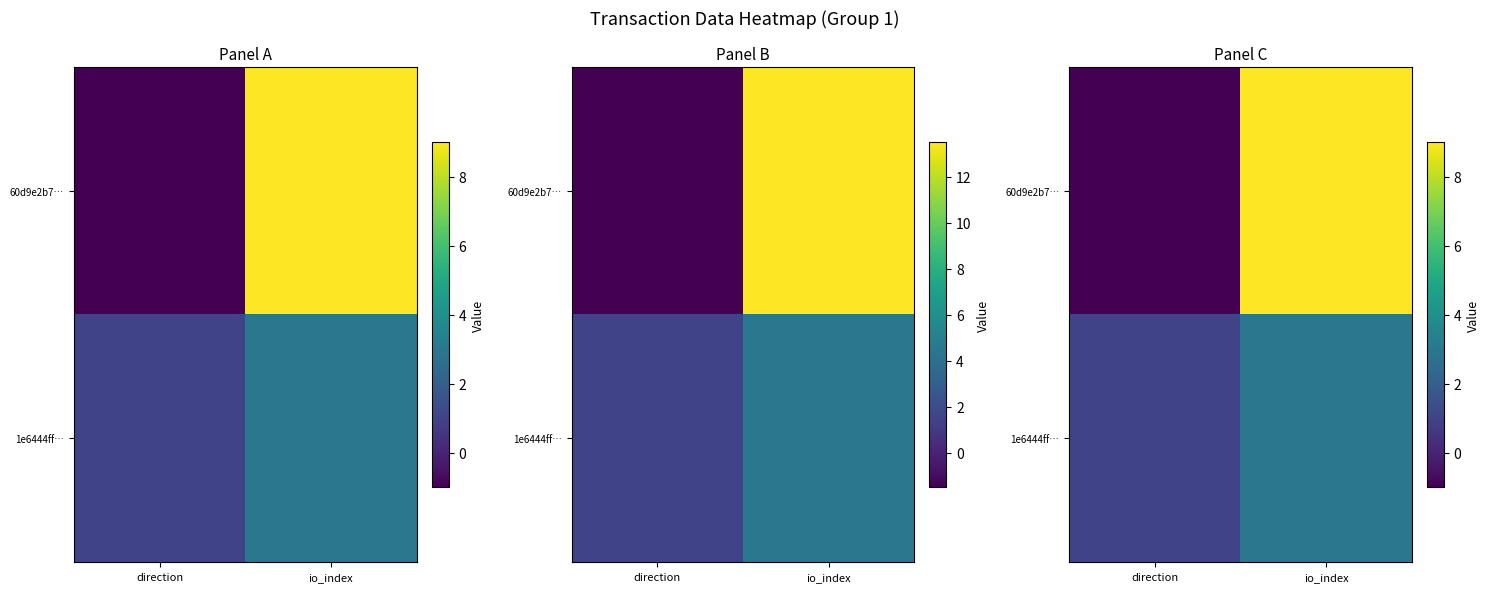

What is the maximum value for 60d9e2b7…?

9